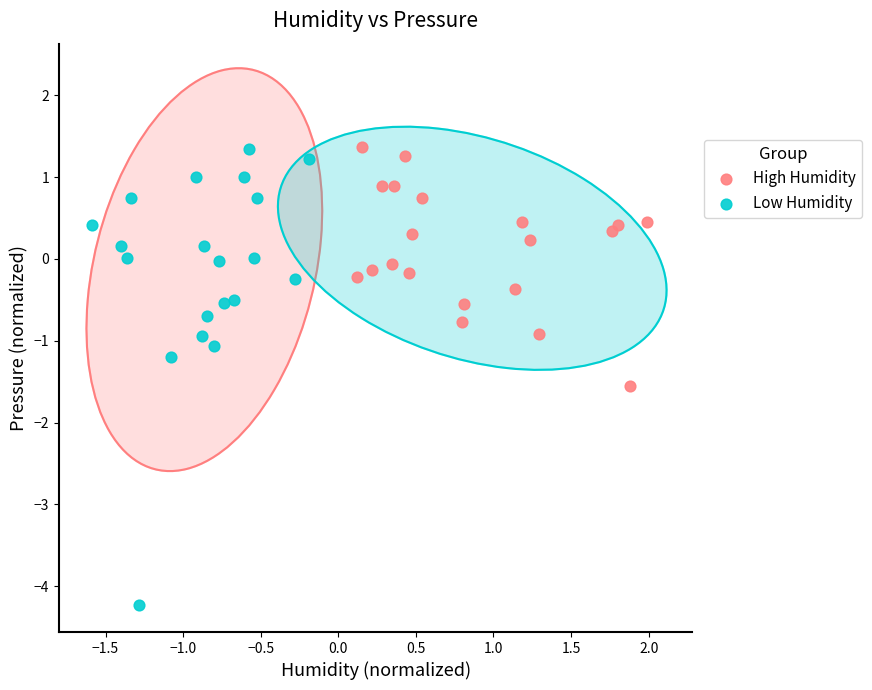

Which series reaches the minimum Y coordinate?

Low Humidity